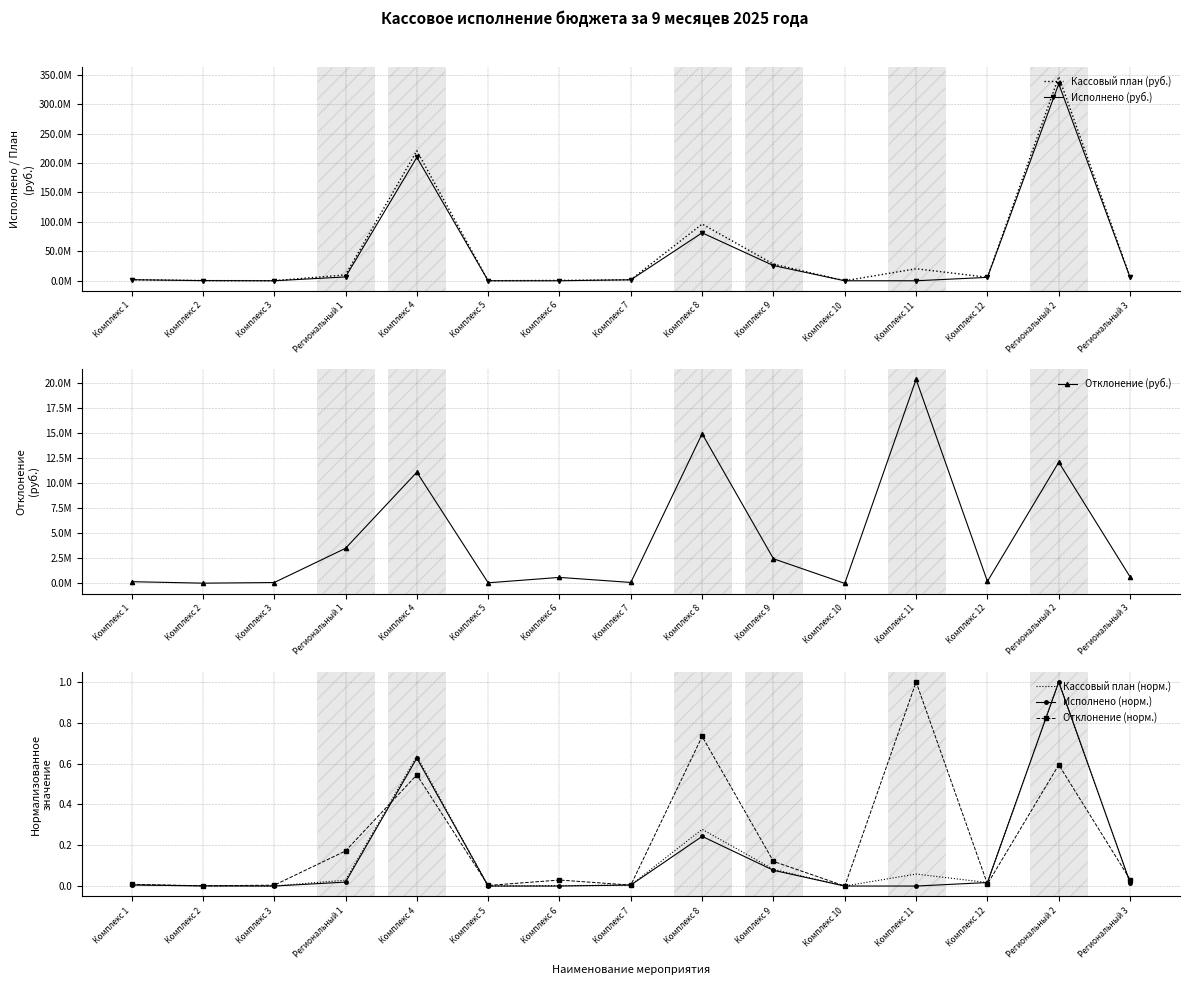

True or false: Кассовый план (руб.) and Исполнено (норм.) intersect in this chart.

False